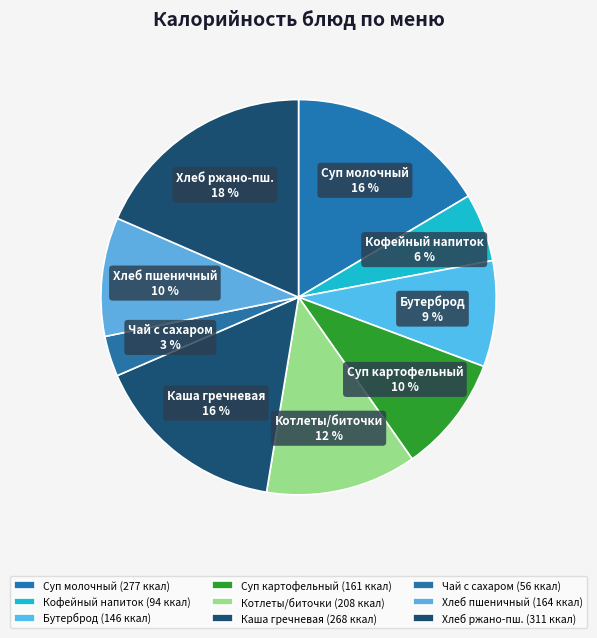

To the nearest percent, what is the difference between the largest and smallest slice percentages?

15%